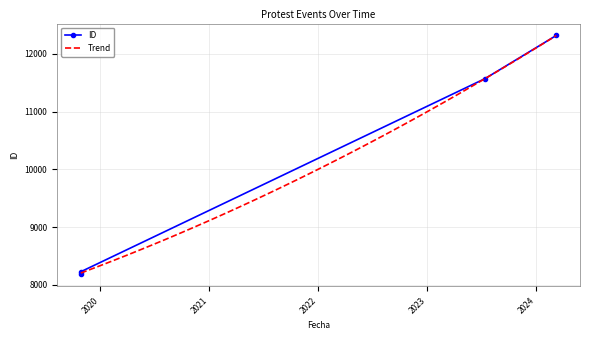

Is it true that the value at 2019-10-28 is 8229?

True